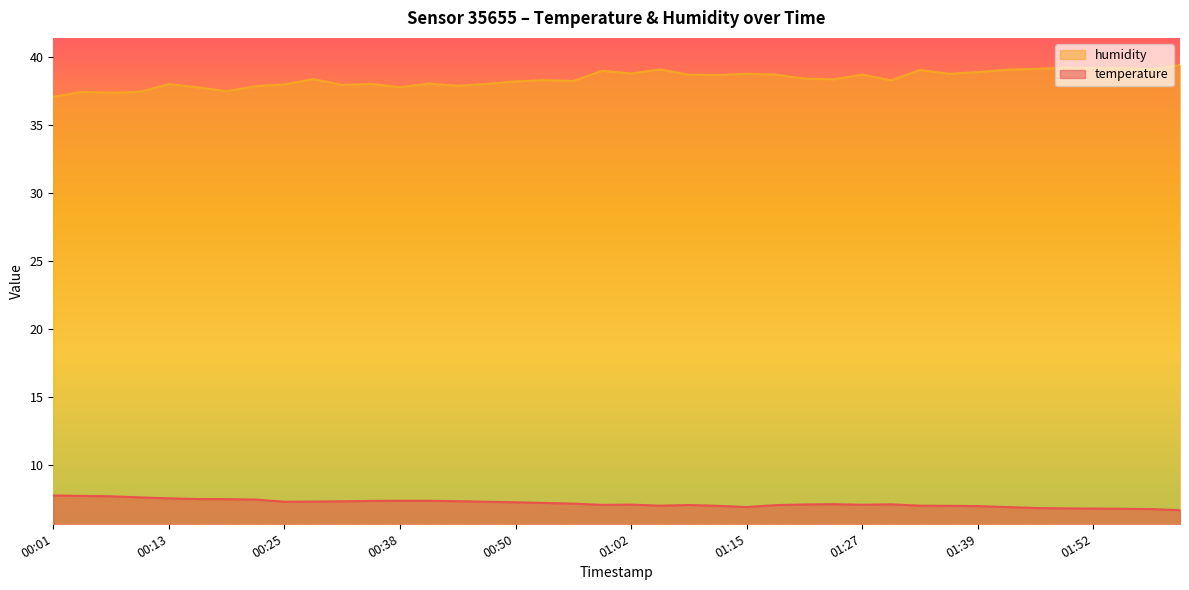

What is the value of the temperature point at the 24th from the left?

7.0